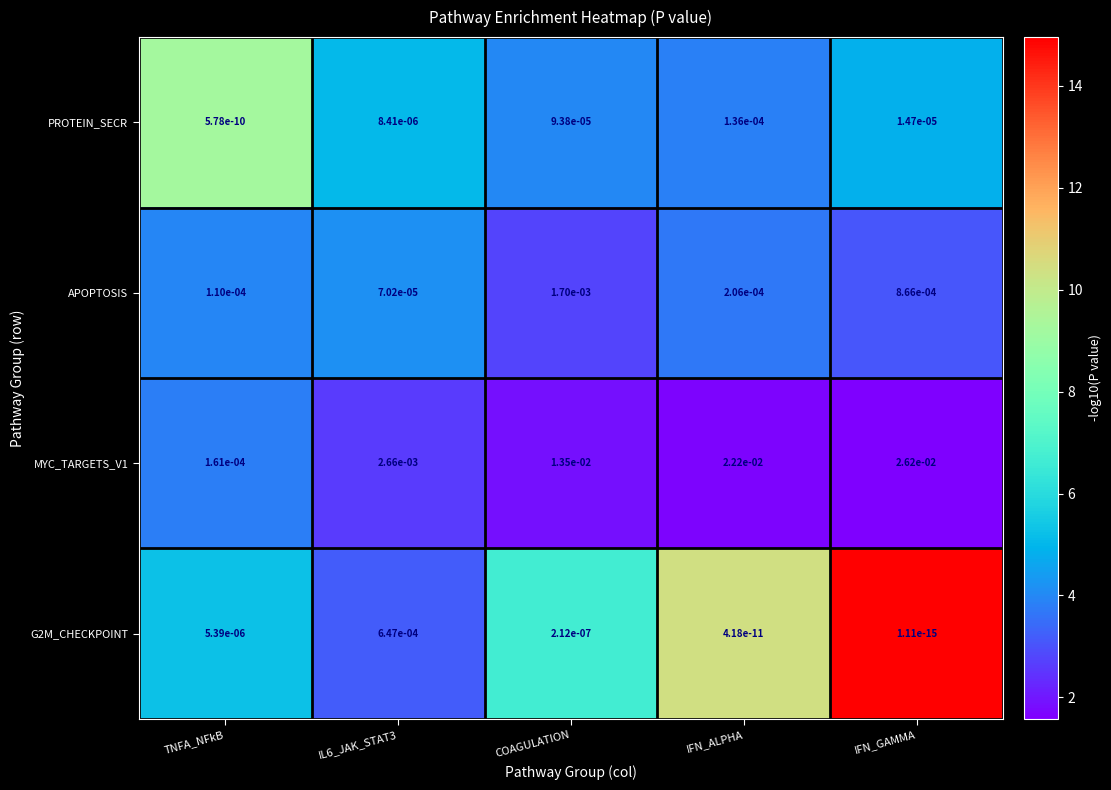

Which category has the highest value across all series?

IFN_GAMMA